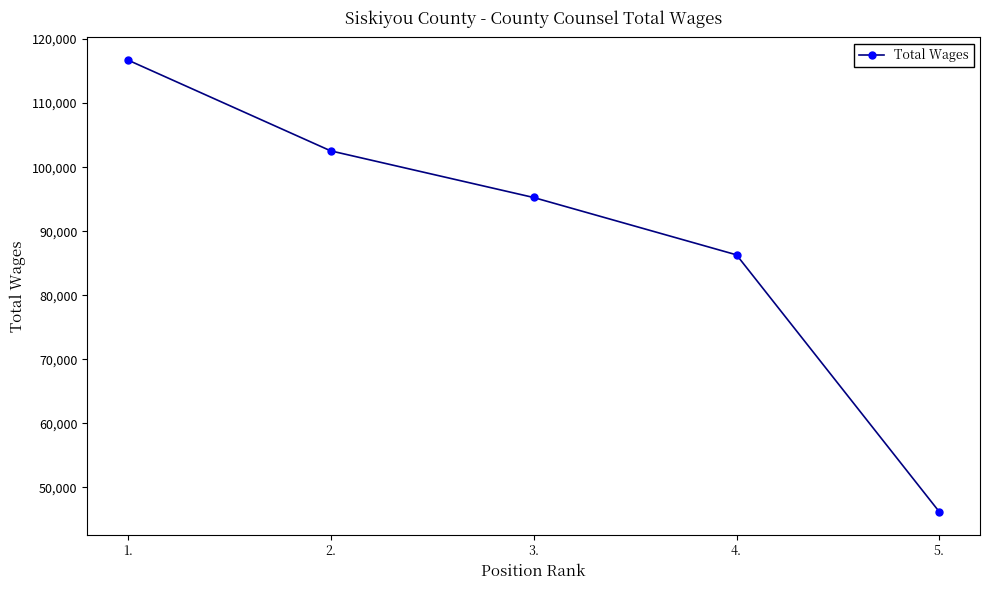

Reading left to right, what are all the values shown in this chart?

116736	102548	95265	86309	46163